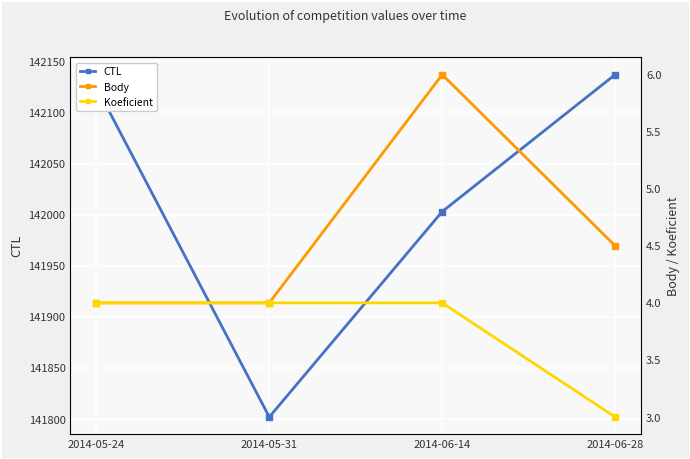

What are all the series names shown in the legend?

CTL, Body, Koeficient